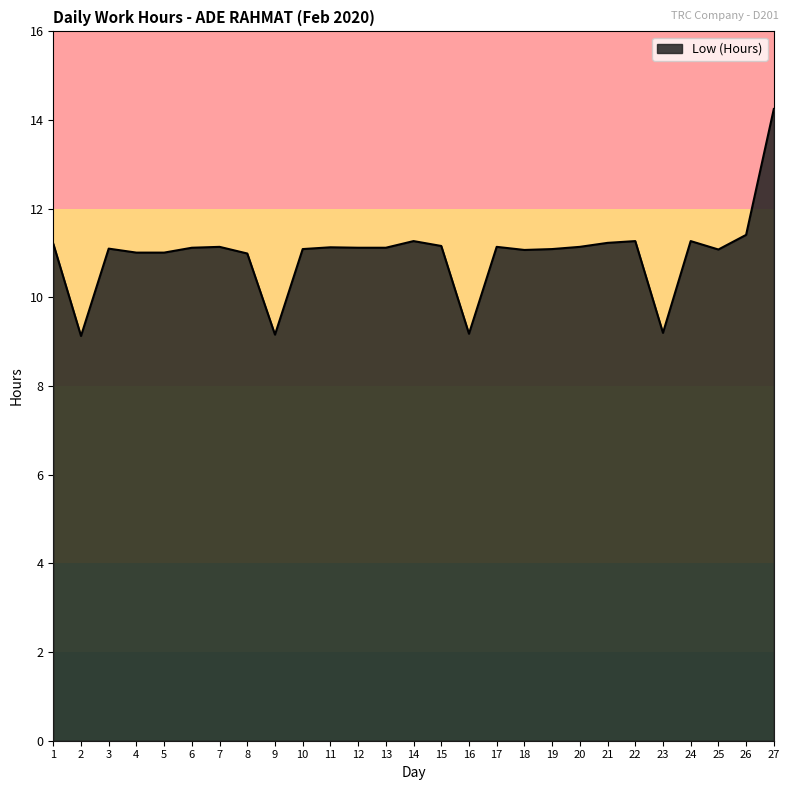

The chart shows a value of 19.3 at 20. True or false?

False